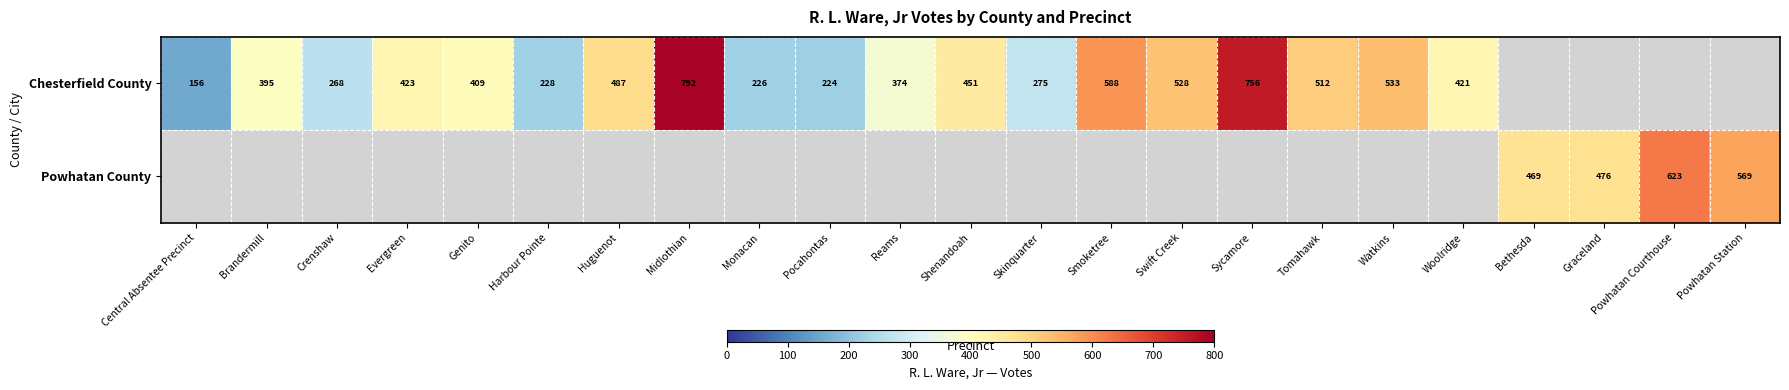

Is it true that Chesterfield County equals 512 at Tomahawk?

True